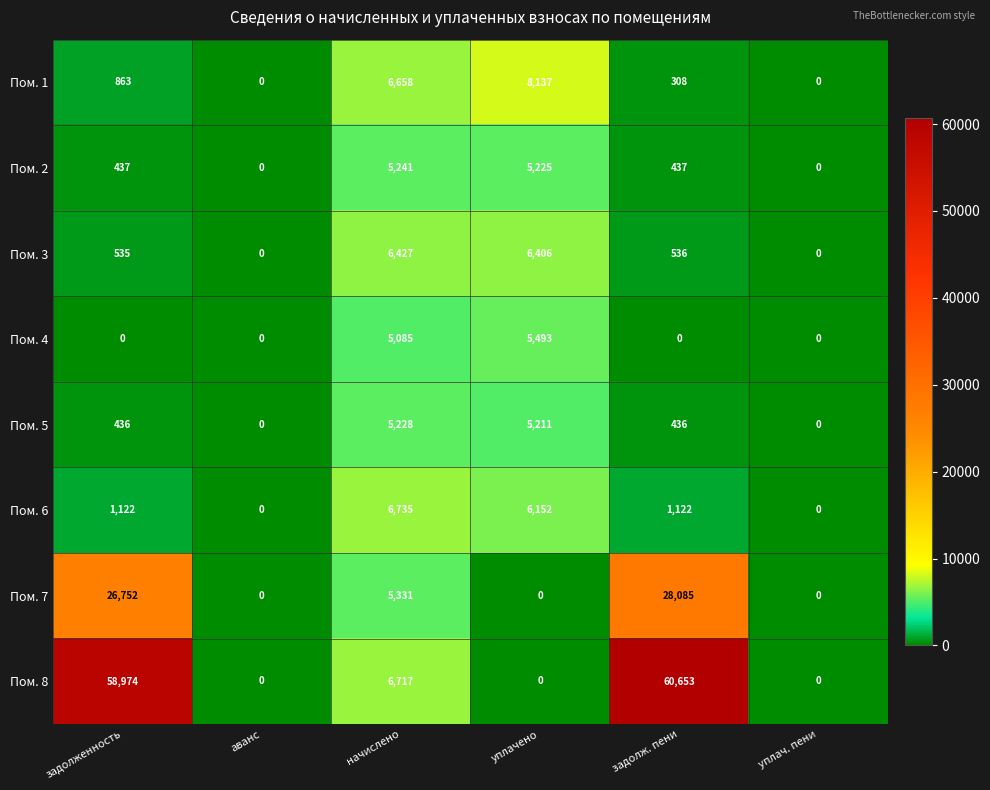

What is the difference between the second highest and second lowest values in the Пом. 1 series?

6658